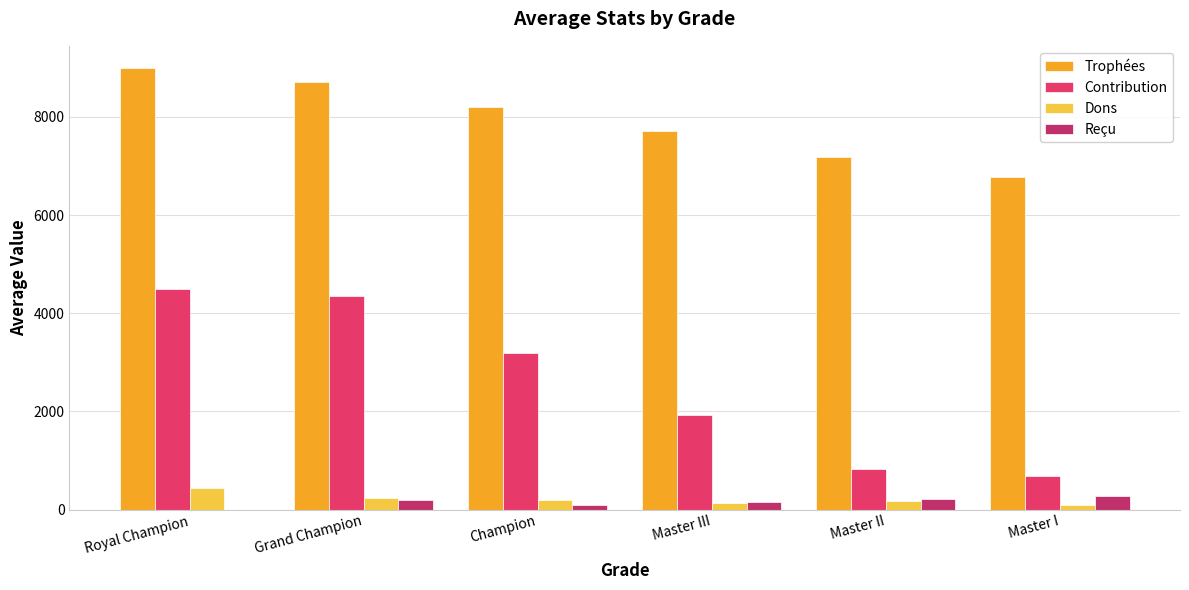

At which label does Trophées first exceed 8205?

Royal Champion